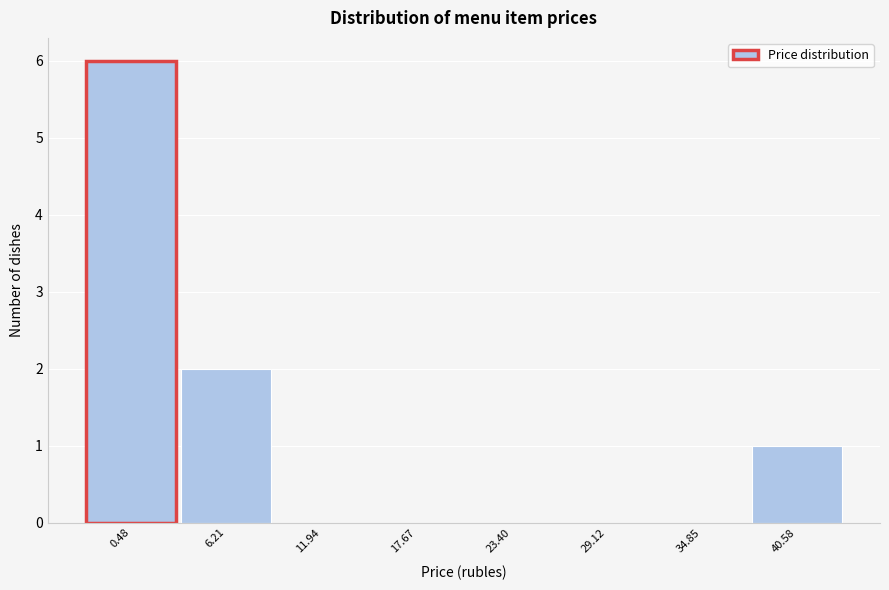

Reading left to right, what are all the values shown in this chart?

0.48=6	6.21=2	11.94=0	17.67=0	23.40=0	29.12=0	34.85=0	40.58=1